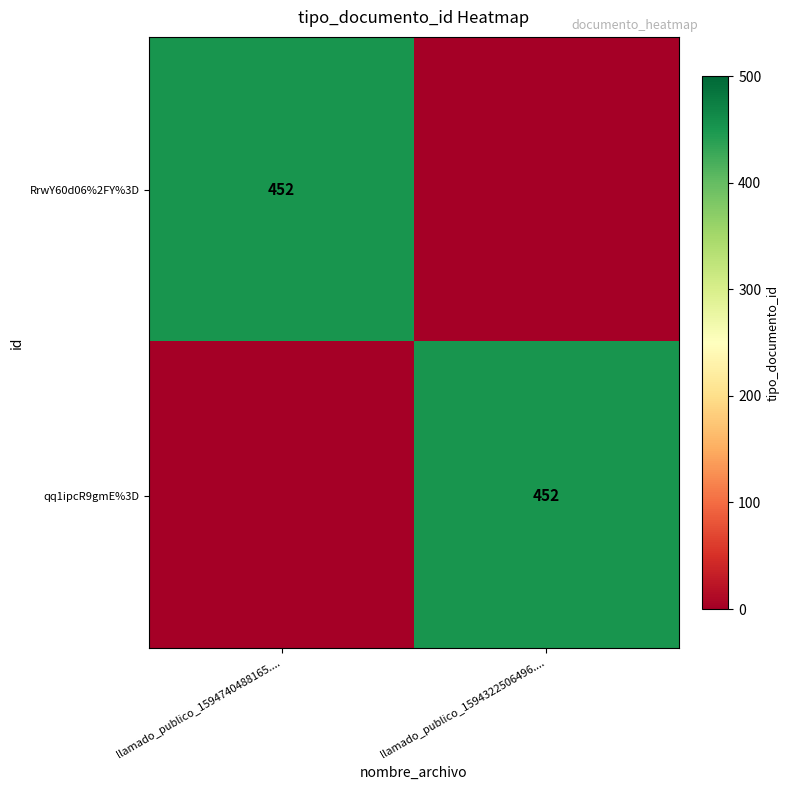

Is it true that RrwY60d06%2FY%3D equals 452 at llamado_publico_1594740488165....?

True